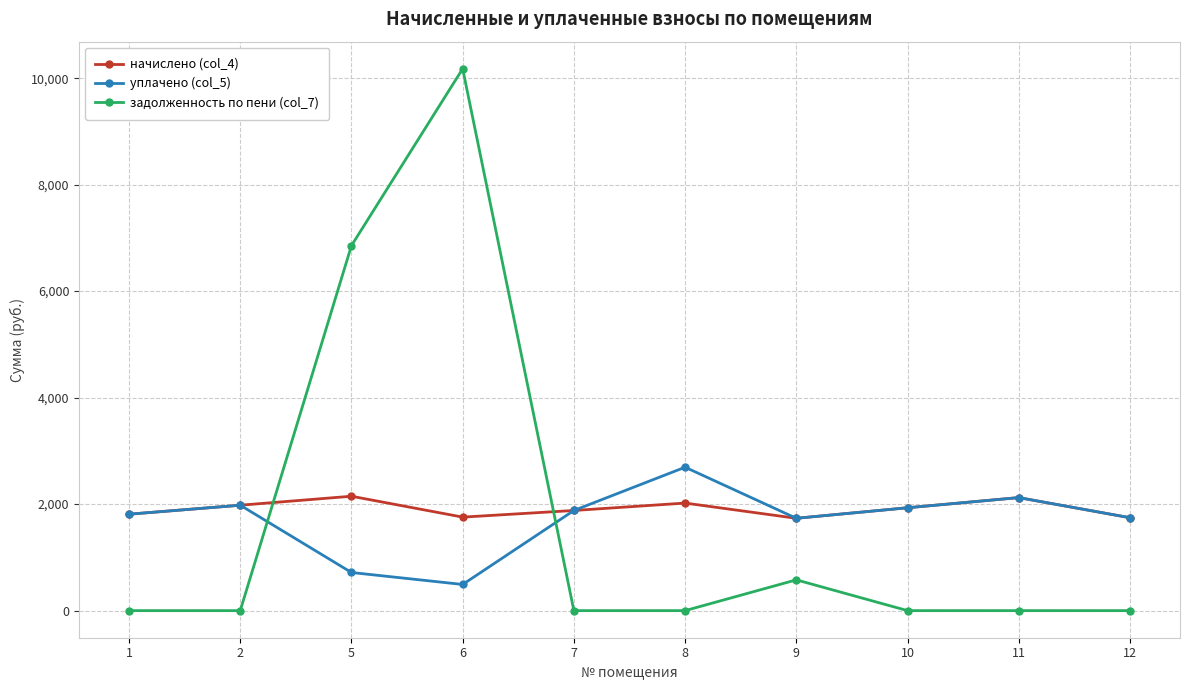

True or false: задолженность по пени (col_7) has more than 1 interior local peaks.

True